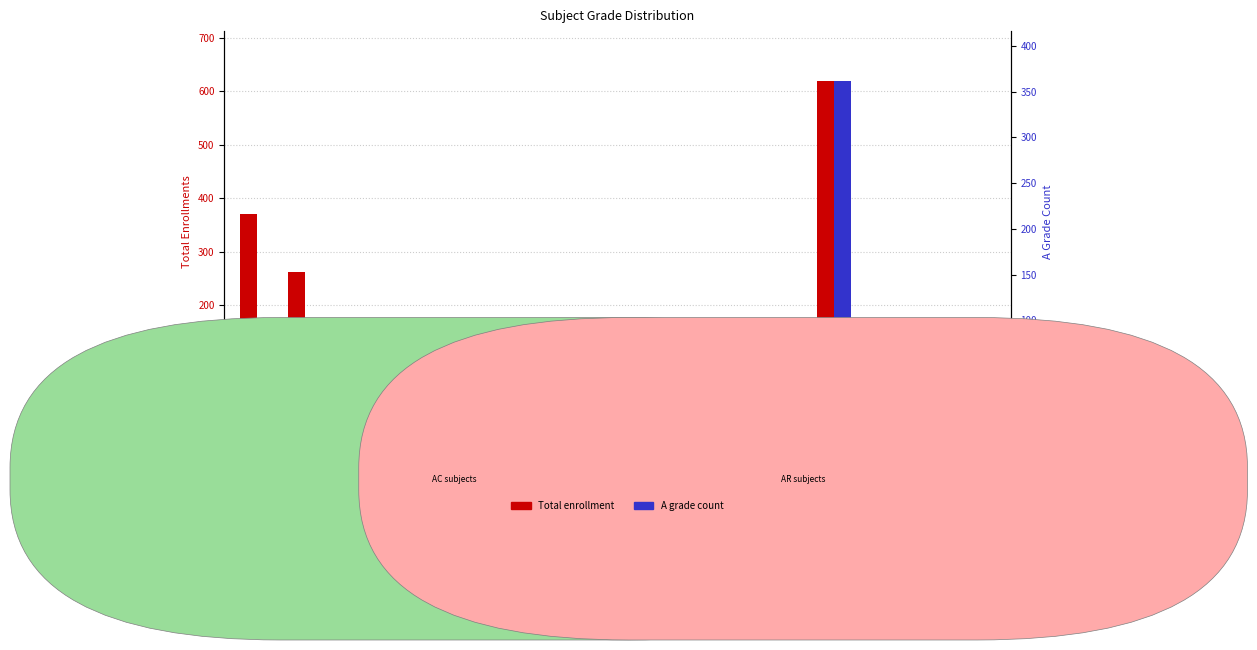

What is the value of the Total enrollment bar at the 10th from the left?

36